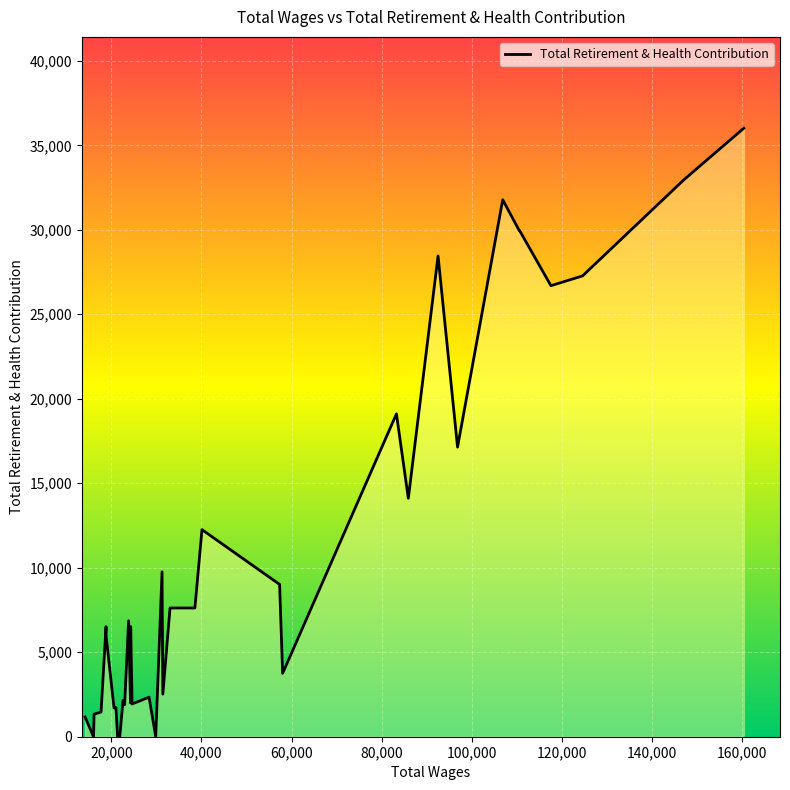

What is the difference between the maximum and minimum values?

36015